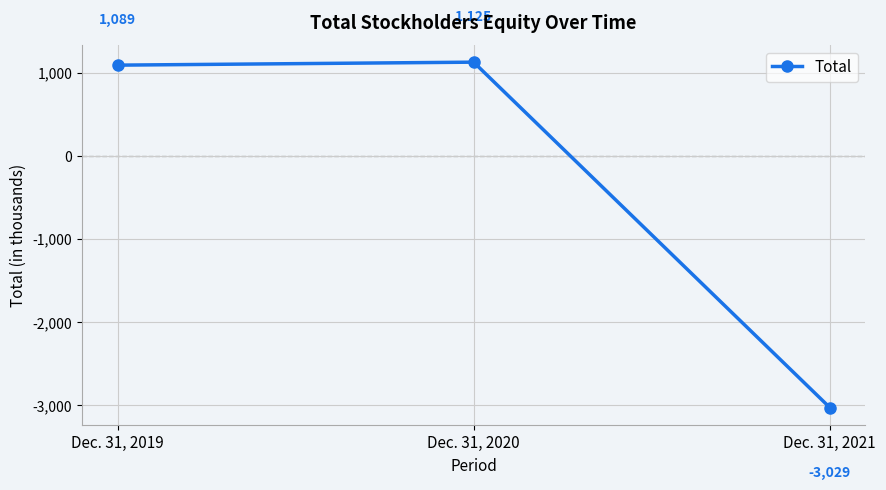

The chart shows a value of 389 at Dec. 31, 2020. True or false?

False